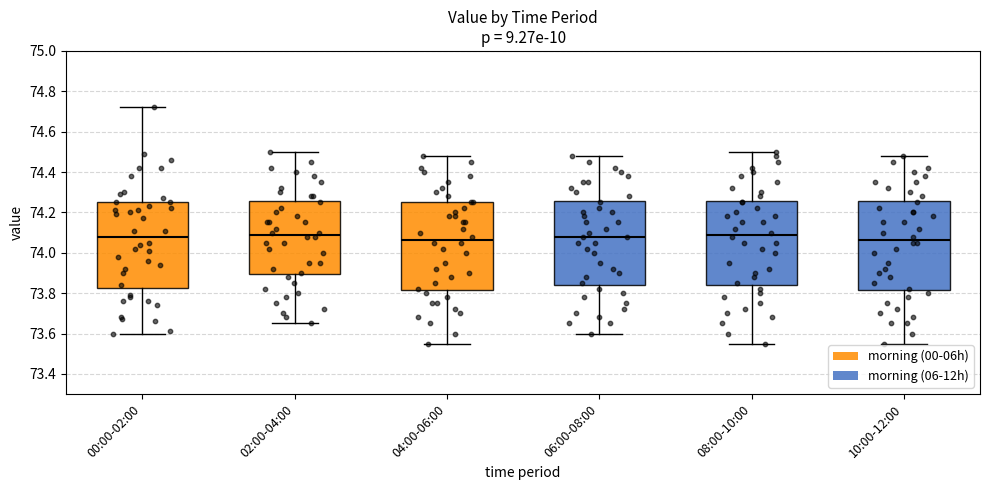

Reading left to right, transcribe this box plot: for each box, give where its median line is, the range the box spans, and where its two whiskers end, as read against the y-axis. The values are not printed on the chart, so give them approximately, as read against the axis.

00:00-02:00: median 74.08, box 73.82 to 74.26, whiskers 73.60 to 74.72
02:00-04:00: median 74.10, box 73.90 to 74.26, whiskers 73.66 to 74.50
04:00-06:00: median 74.06, box 73.82 to 74.26, whiskers 73.56 to 74.48
06:00-08:00: median 74.08, box 73.84 to 74.26, whiskers 73.60 to 74.48
08:00-10:00: median 74.10, box 73.84 to 74.26, whiskers 73.56 to 74.50
10:00-12:00: median 74.06, box 73.82 to 74.26, whiskers 73.56 to 74.48